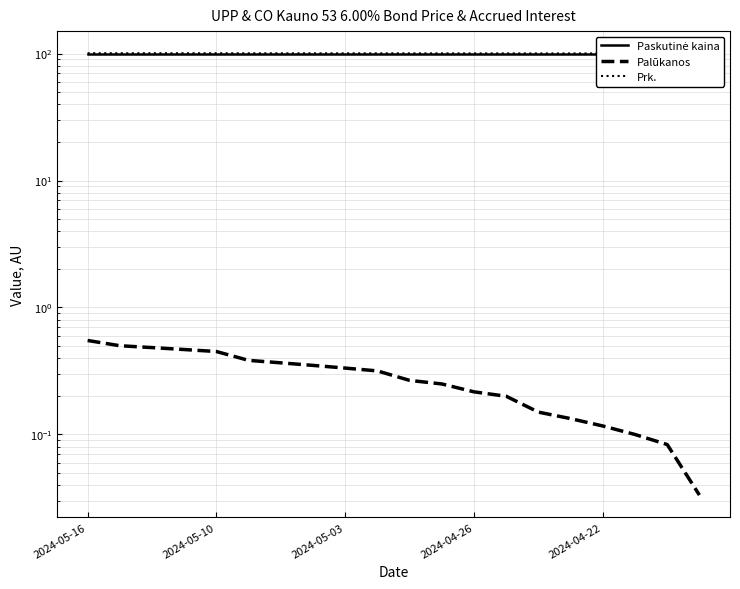

What are all the series names shown in the legend?

Paskutinė kaina, Palūkanos, Prk.